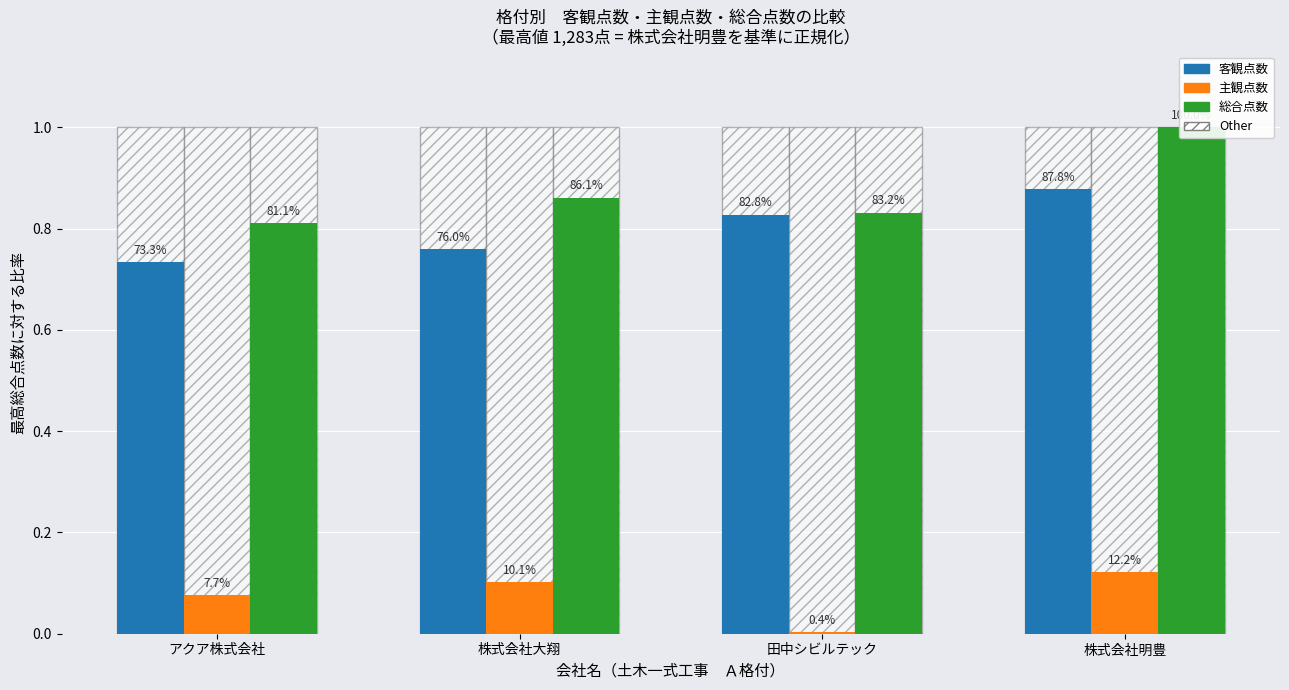

The 総合点数 series shows 0.8 at アクア株式会社. True or false?

True